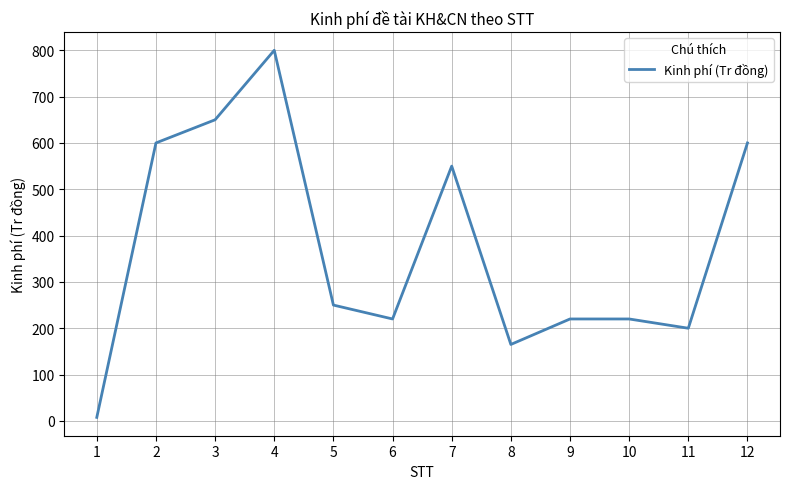

What is the difference between the values at 5 and 8?

85.0